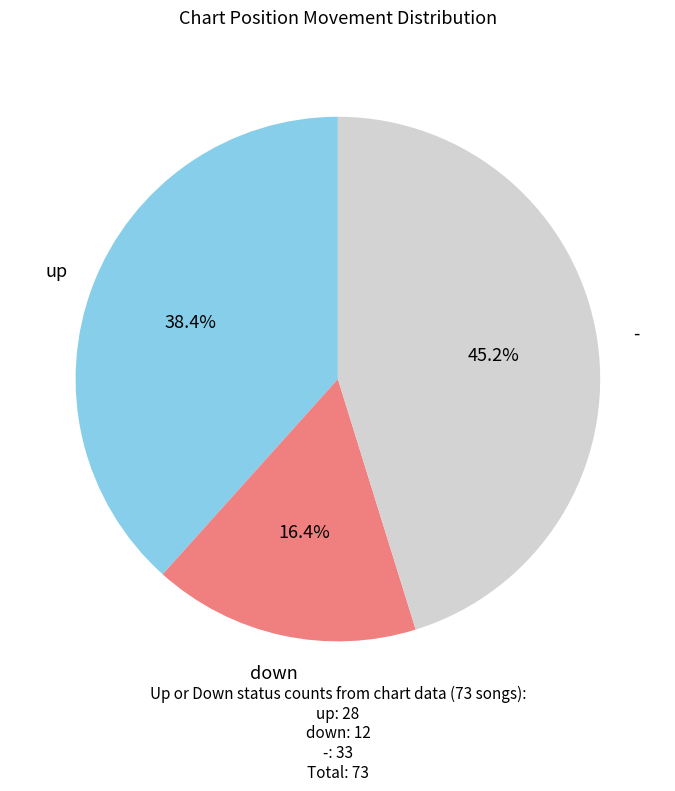

Rank the categories by value from highest to lowest.

-, up, down